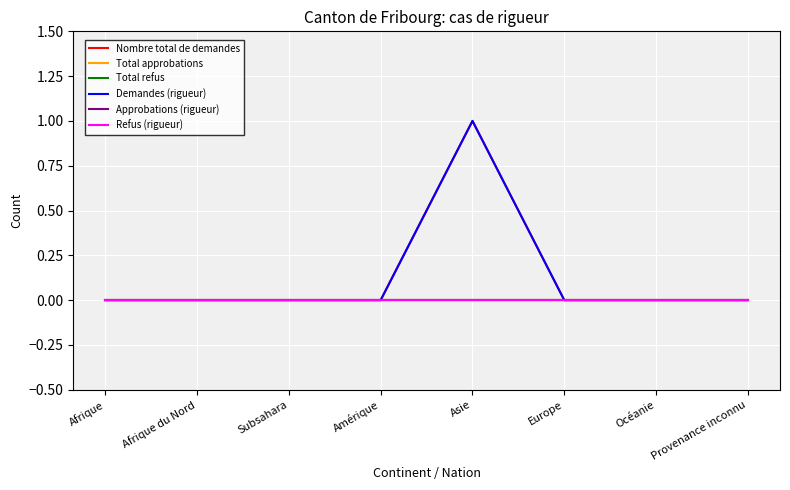

Which series has the largest total across all categories?

Nombre total de demandes